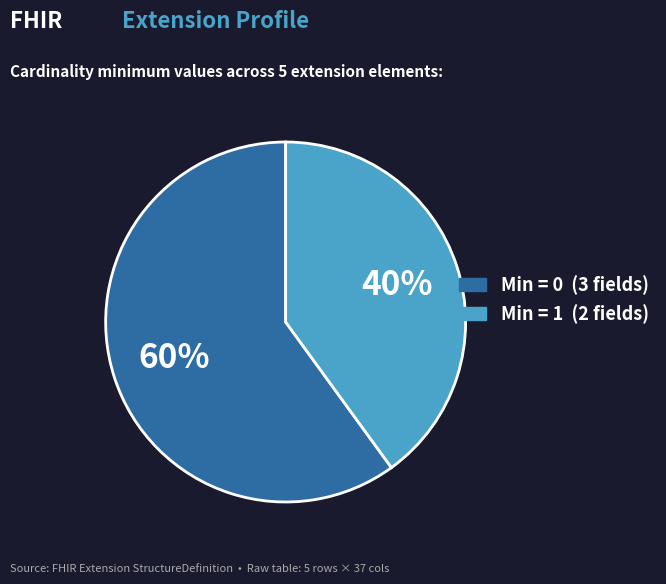

Is there a majority slice in this chart?

Yes